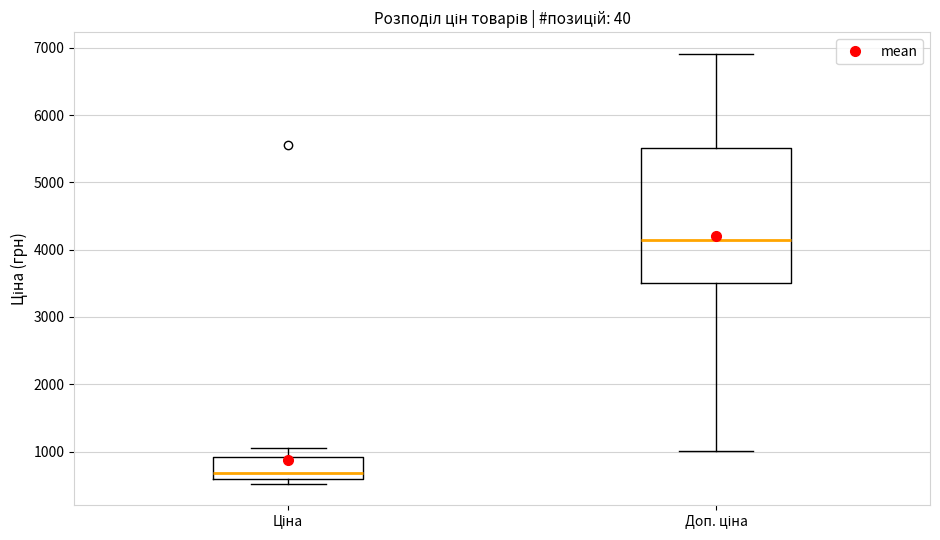

Which box is the tallest, from its lower edge to its upper edge?

Доп. ціна